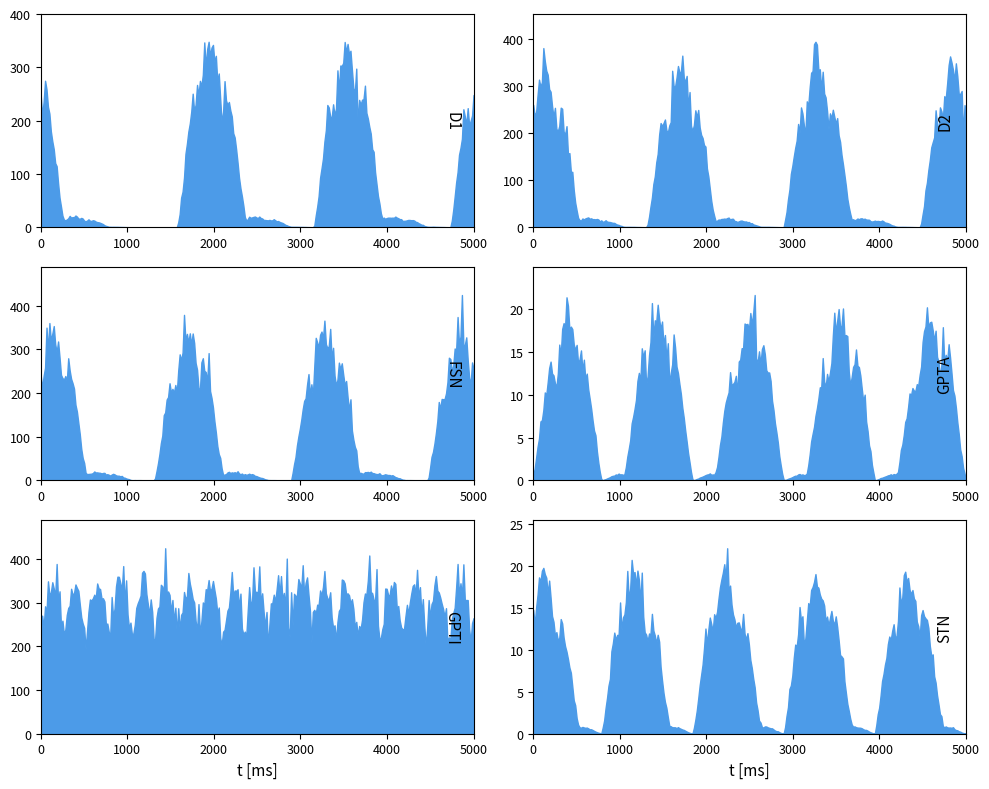

Between which two adjacent categories do D2 and FSN first intersect?

0 and 1